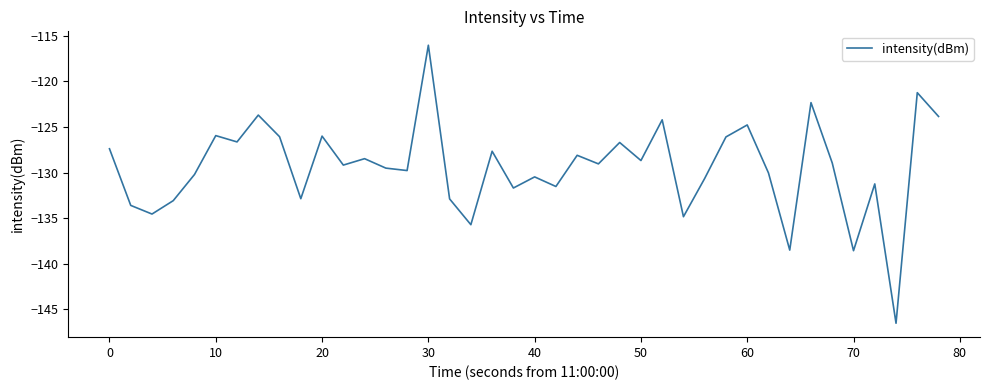

Count the number of categories in the chart.

40